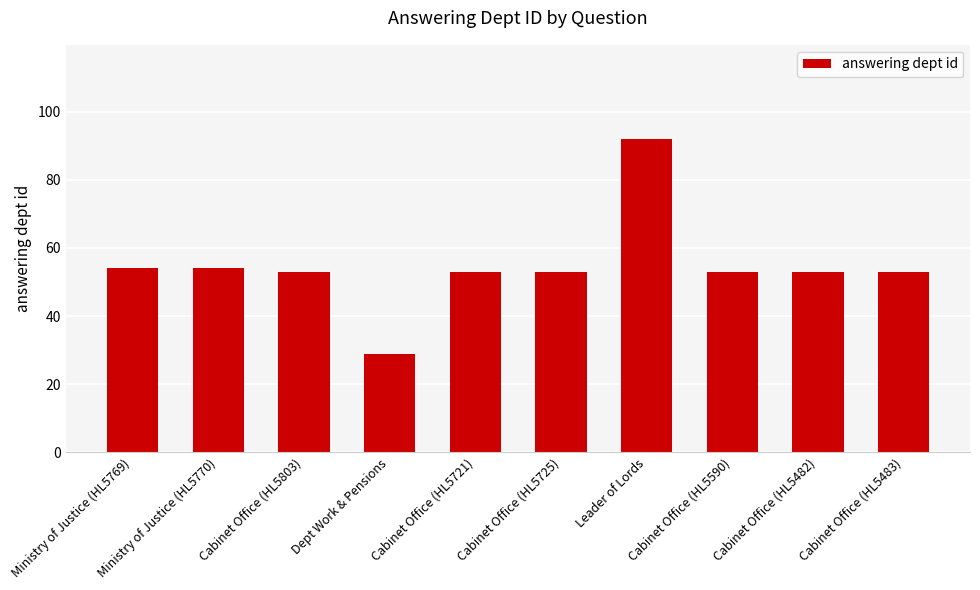

How many data points does each series have?

10